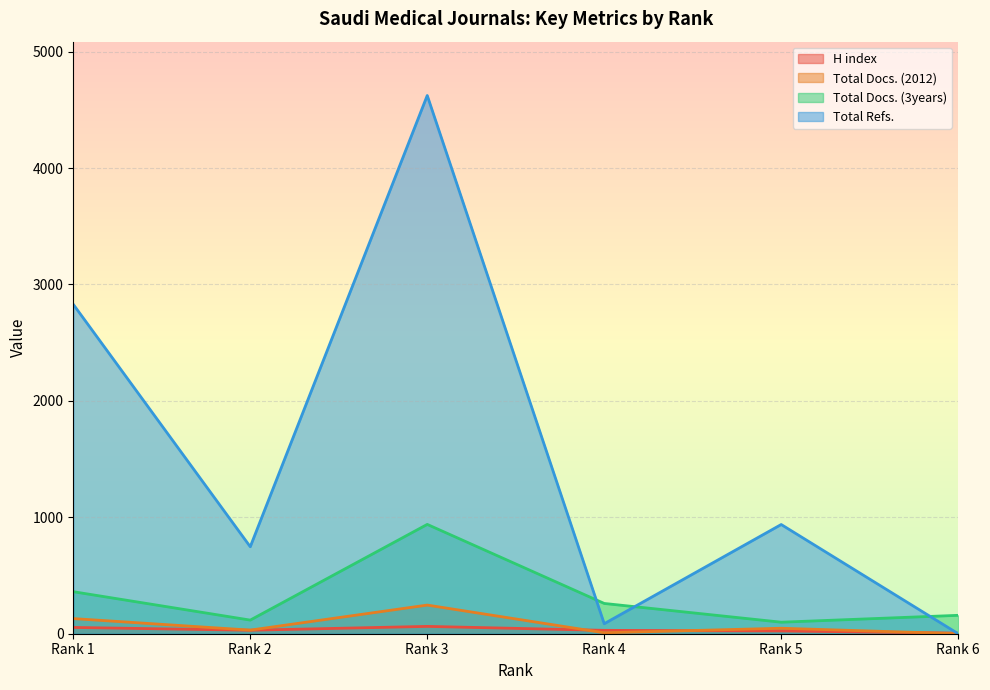

At which category is the sum across all series the highest?

Rank 3